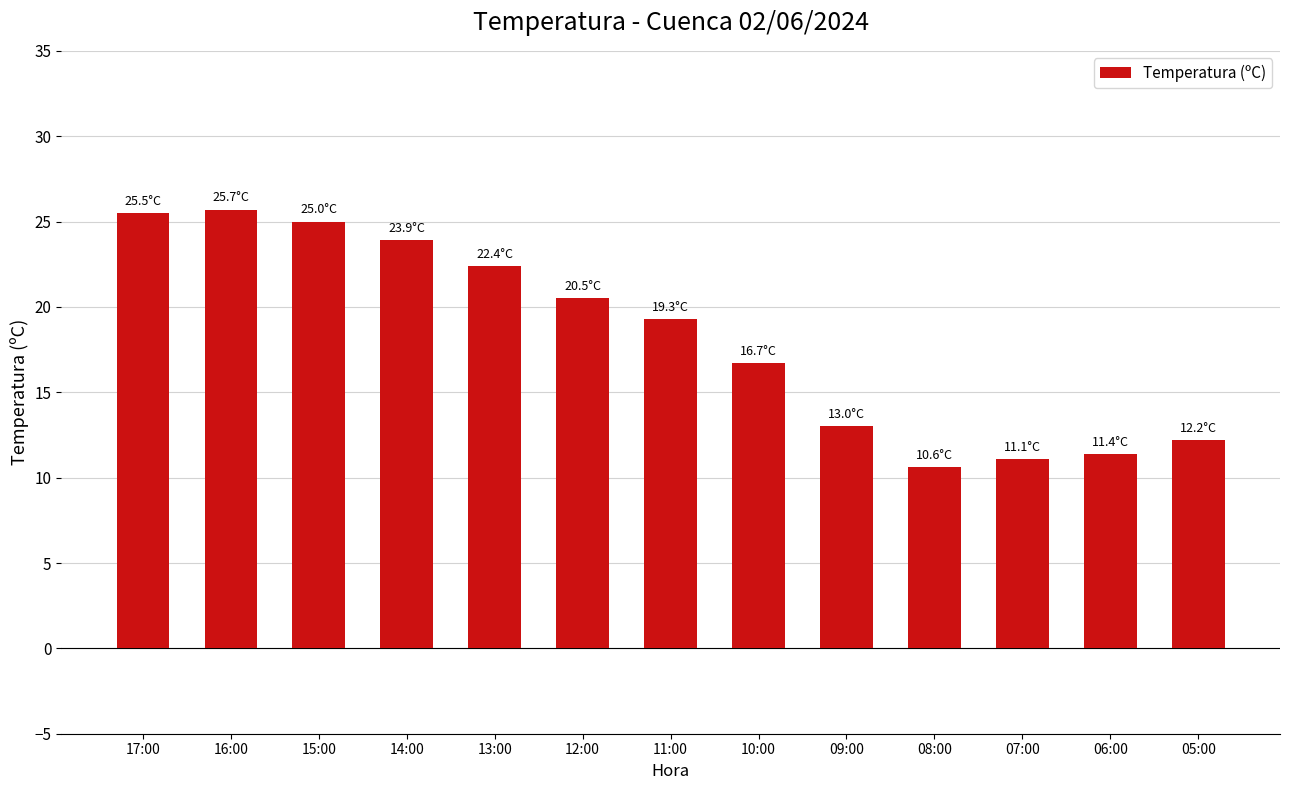

Reading left to right, what are all the values shown in this chart?

17:00=25.5	16:00=25.7	15:00=25.0	14:00=23.9	13:00=22.4	12:00=20.5	11:00=19.3	10:00=16.7	09:00=13.0	08:00=10.6	07:00=11.1	06:00=11.4	05:00=12.2